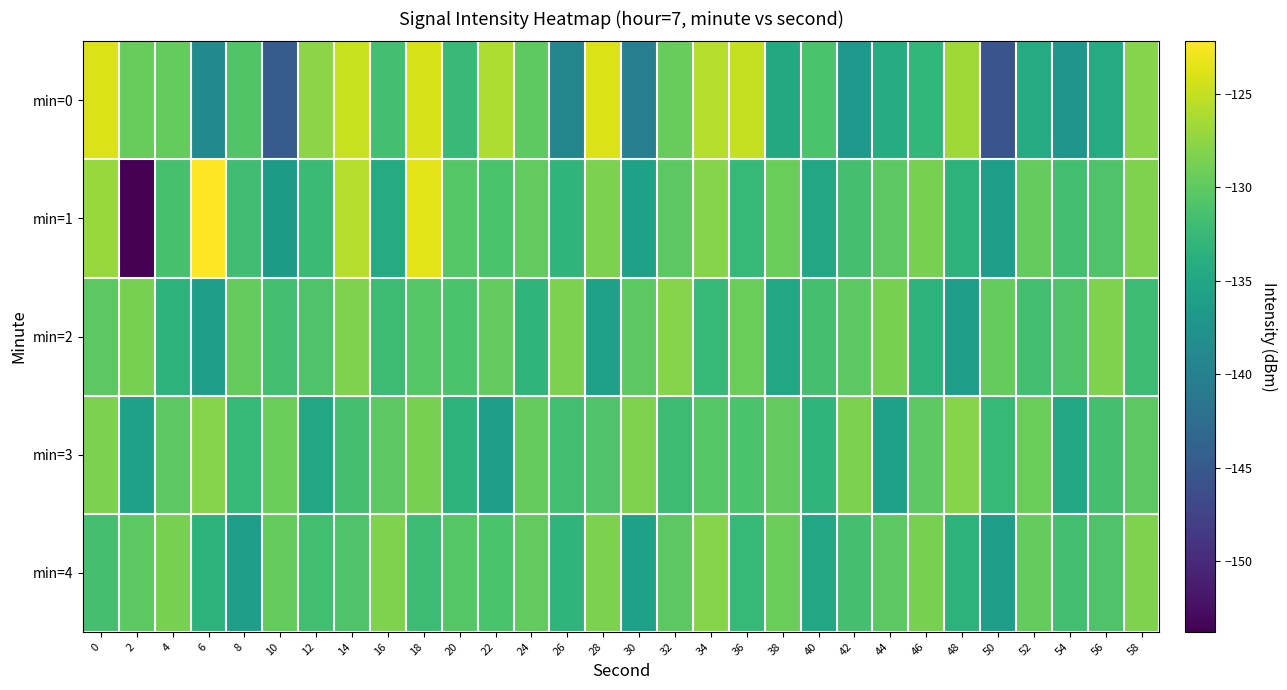

Which series has the widest spread of values?

min=1